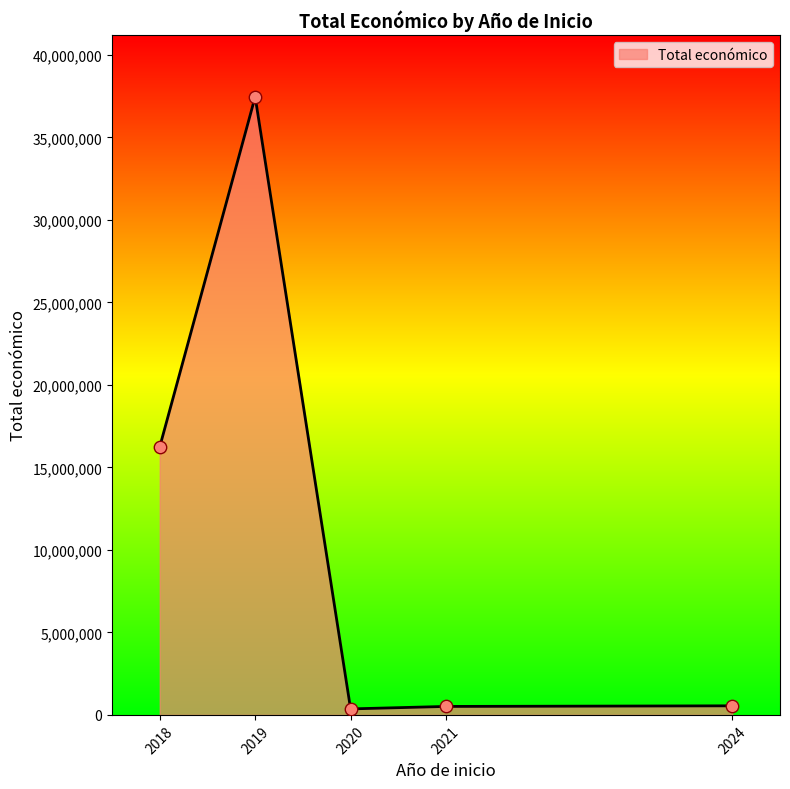

Which has a higher value, 2021 or 2019?

2019